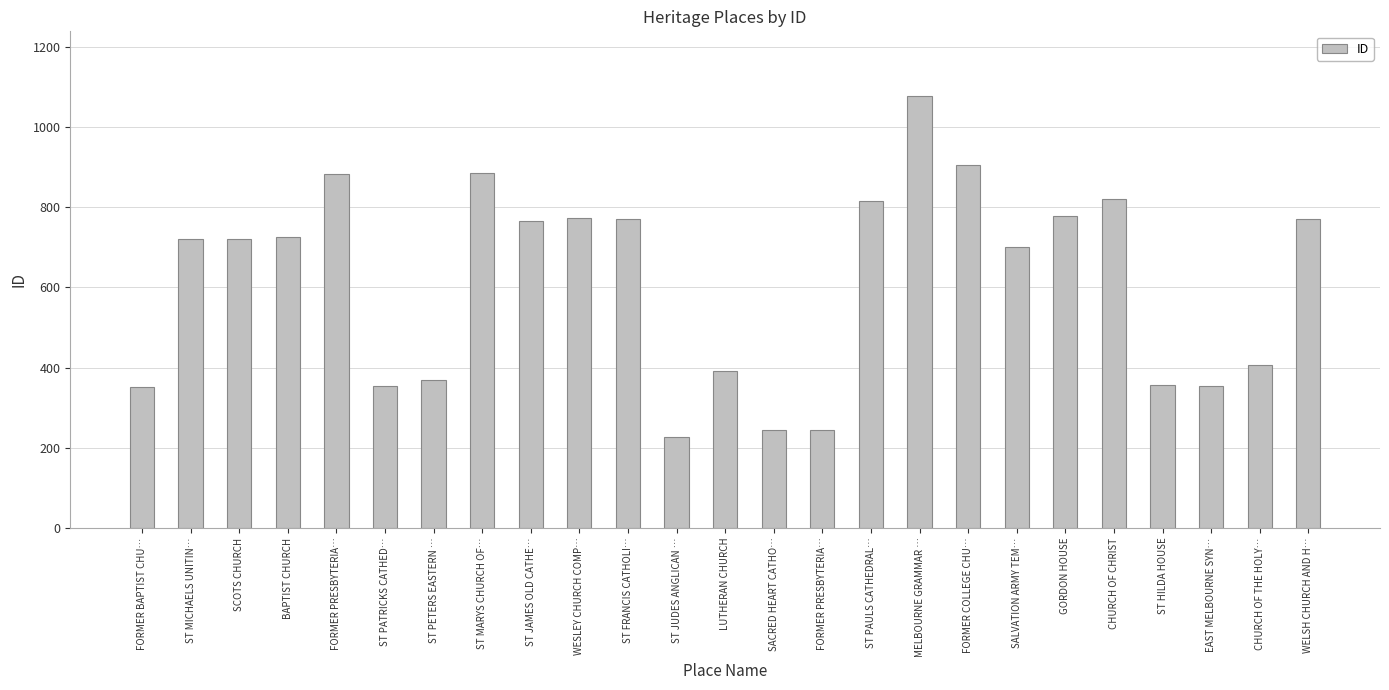

Rank the categories by value from lowest to highest.

ST JUDES ANGLICAN …, SACRED HEART CATHO…, FORMER PRESBYTERIA…, FORMER BAPTIST CHU…, EAST MELBOURNE SYN…, ST PATRICKS CATHED…, ST HILDA HOUSE, ST PETERS EASTERN …, LUTHERAN CHURCH, CHURCH OF THE HOLY…, SALVATION ARMY TEM…, ST MICHAELS UNITIN…, SCOTS CHURCH, BAPTIST CHURCH, ST JAMES OLD CATHE…, WELSH CHURCH AND H…, ST FRANCIS CATHOLI…, WESLEY CHURCH COMP…, GORDON HOUSE, ST PAULS CATHEDRAL…, CHURCH OF CHRIST, FORMER PRESBYTERIA…, ST MARYS CHURCH OF…, FORMER COLLEGE CHU…, MELBOURNE GRAMMAR …